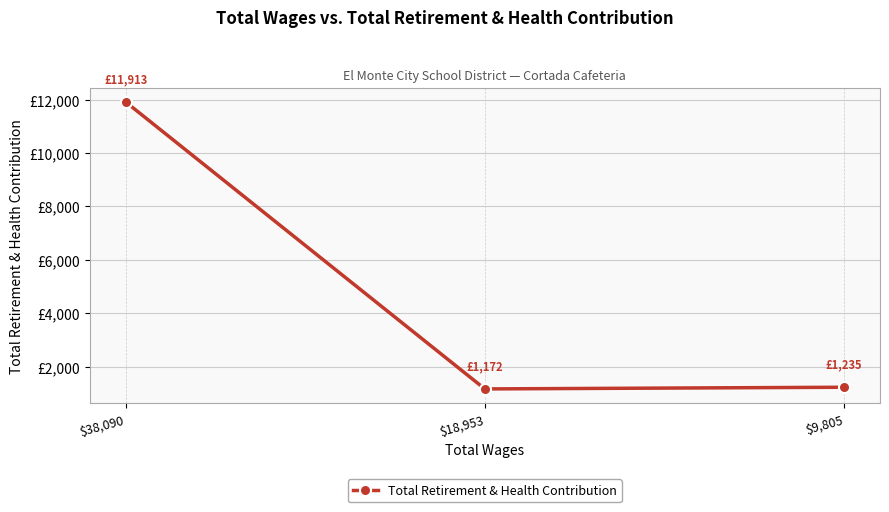

What is the sum of all values?

14320